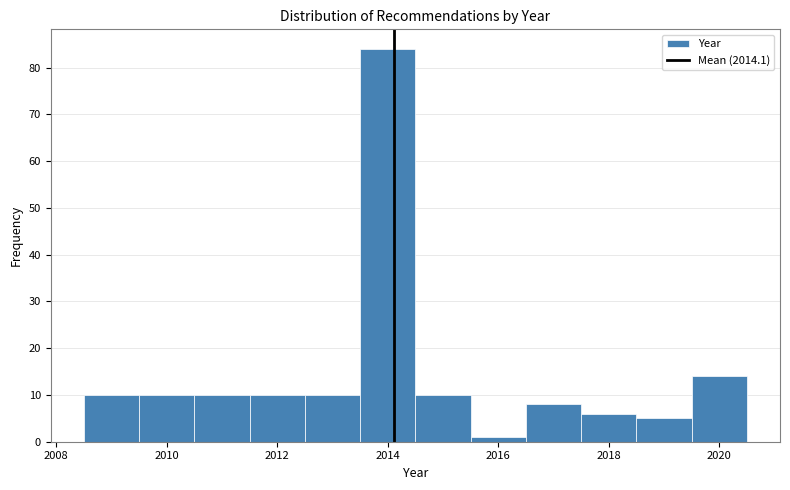

Reading left to right, list every bar in this chart as the range it spans on the x-axis followed by its height. Neither the bar edges nor the heights are printed on the chart, so give them approximately, as read against the axes.

2008.5 to 2009.5: 10
2009.5 to 2010.5: 10
2010.5 to 2011.5: 10
2011.5 to 2012.5: 10
2012.5 to 2013.5: 10
2013.5 to 2014.5: 84
2014.5 to 2015.5: 10
2015.5 to 2016.5: 1
2016.5 to 2017.5: 8
2017.5 to 2018.5: 6
2018.5 to 2019.5: 5
2019.5 to 2020.5: 14